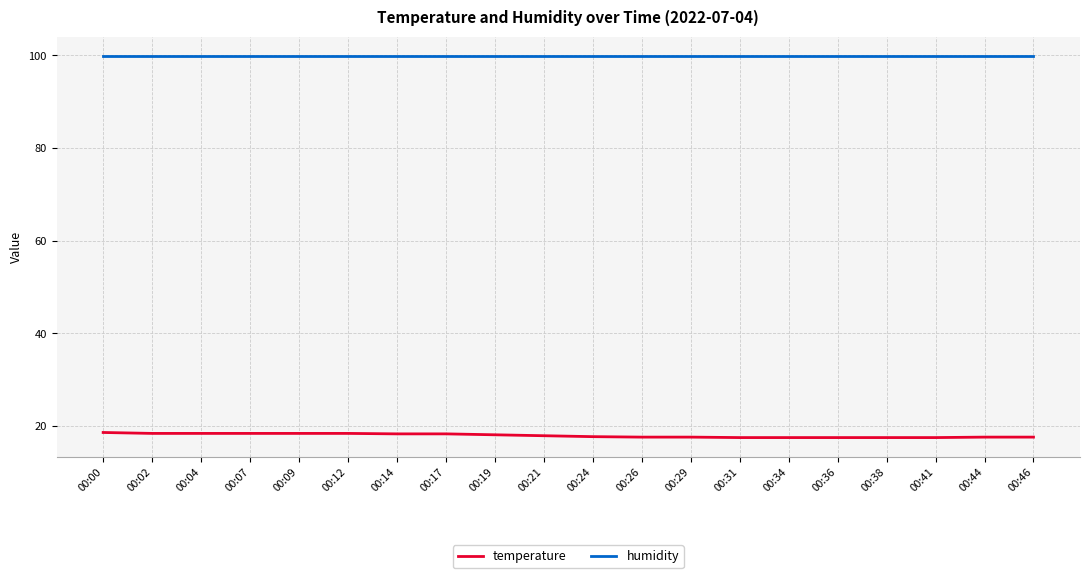

At how many categories does at least one series exceed 31?

20